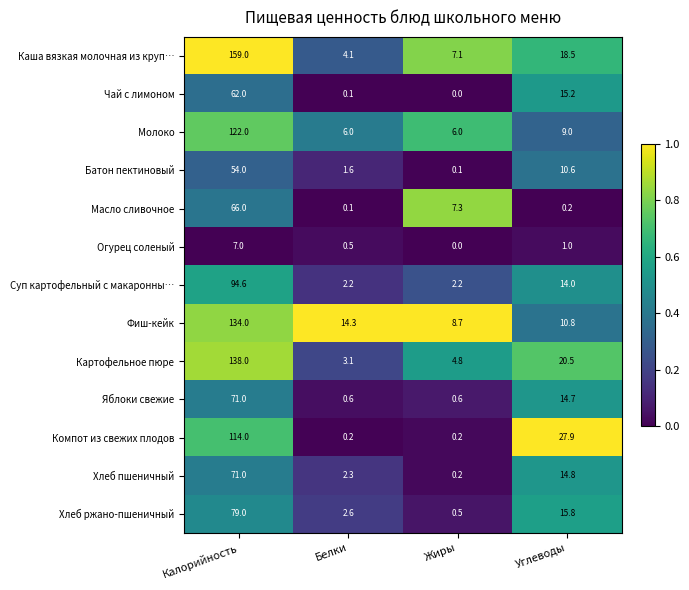

Which series has the largest total across all categories?

Каша вязкая молочная из круп…